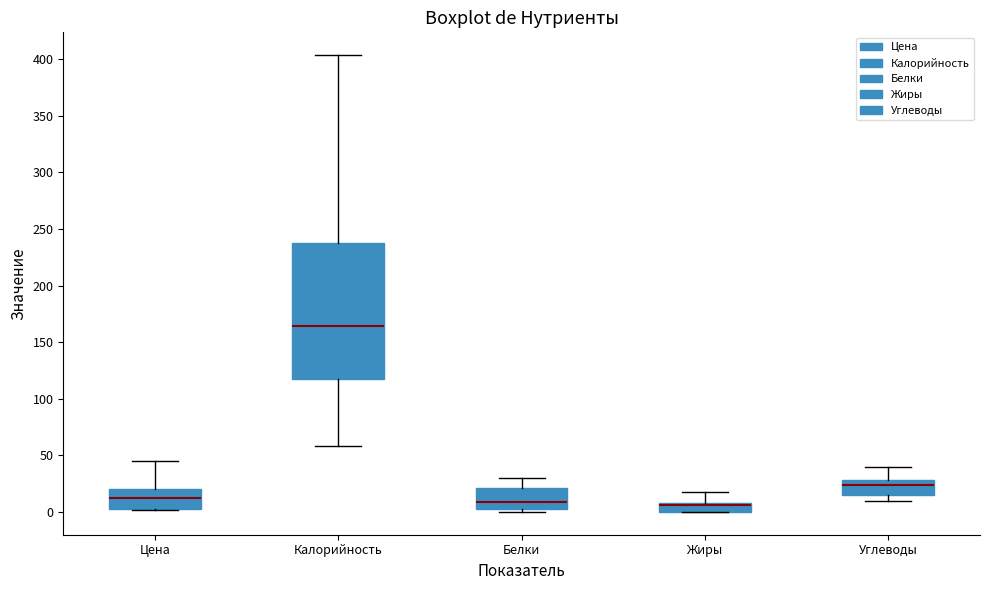

Which box has the highest median line?

Калорийность